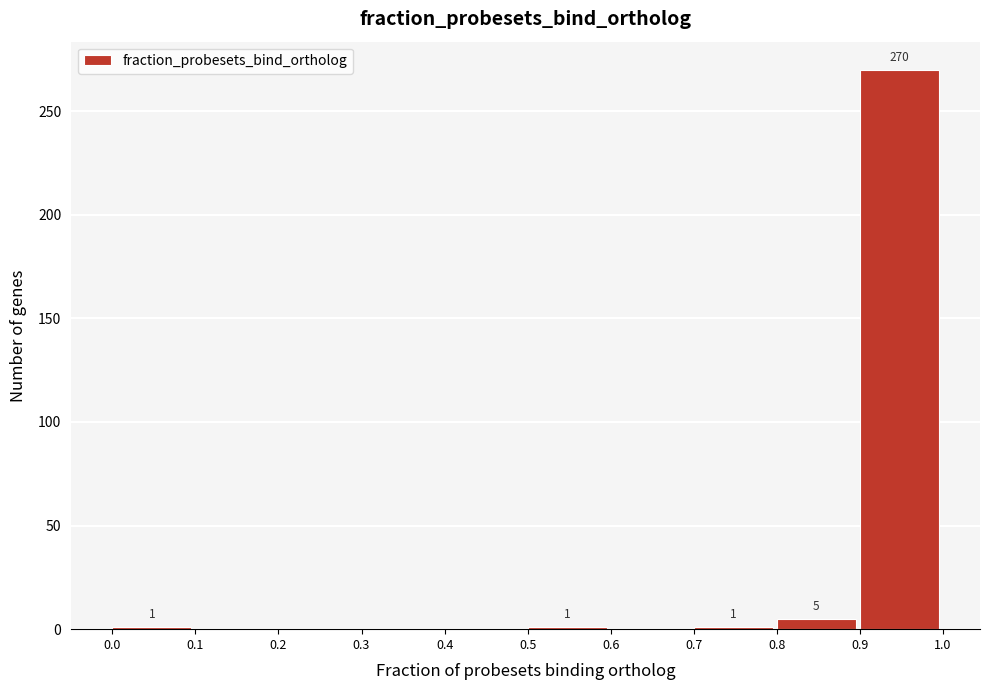

Which range on the x-axis has the tallest bar?

0.9 to 1.0